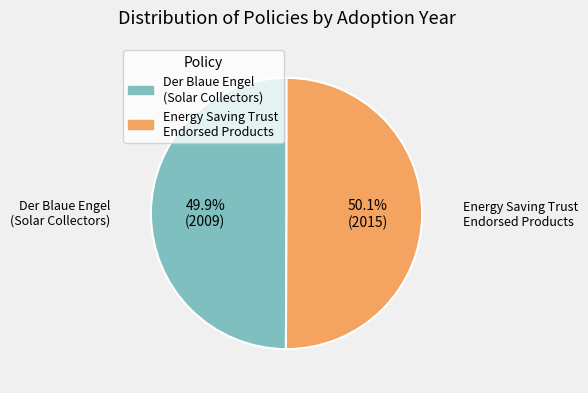

Does any single category account for the majority?

Yes